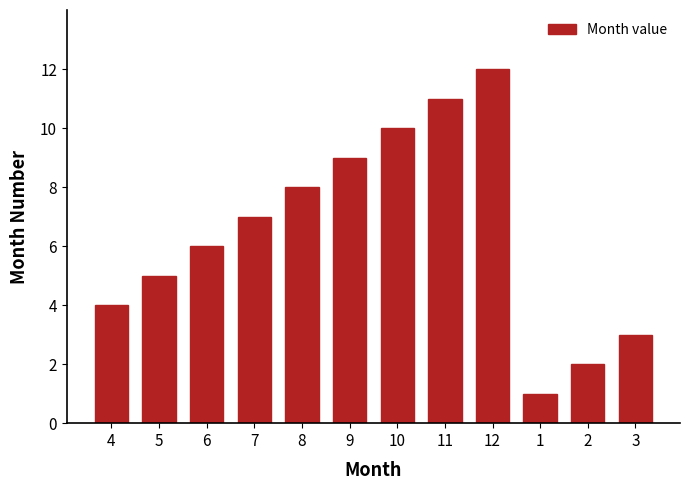

Reading left to right, transcribe all the data shown in this chart.

4	5	6	7	8	9	10	11	12	1	2	3